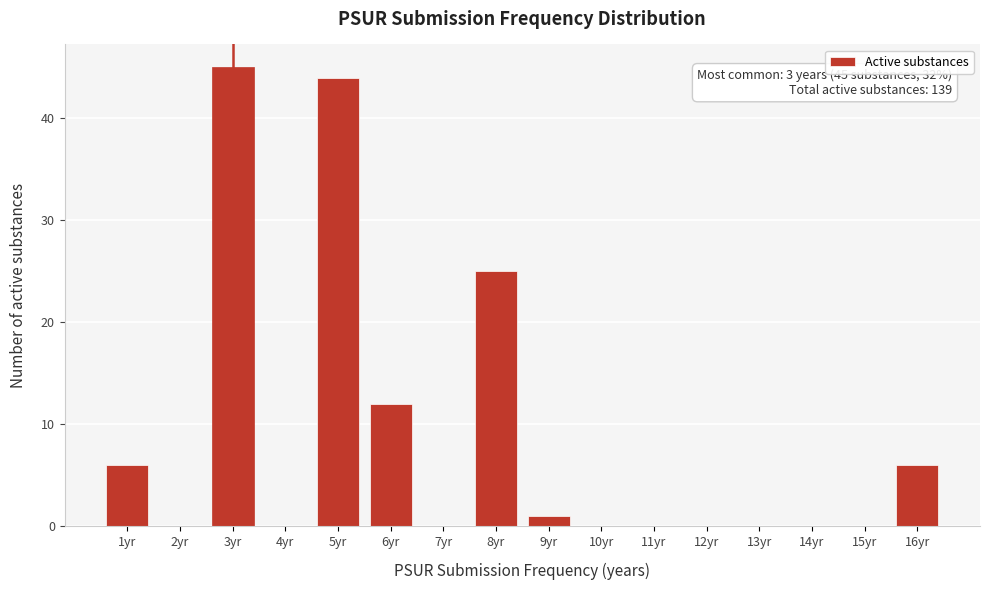

Between 5yr and 7yr, which is larger?

5yr